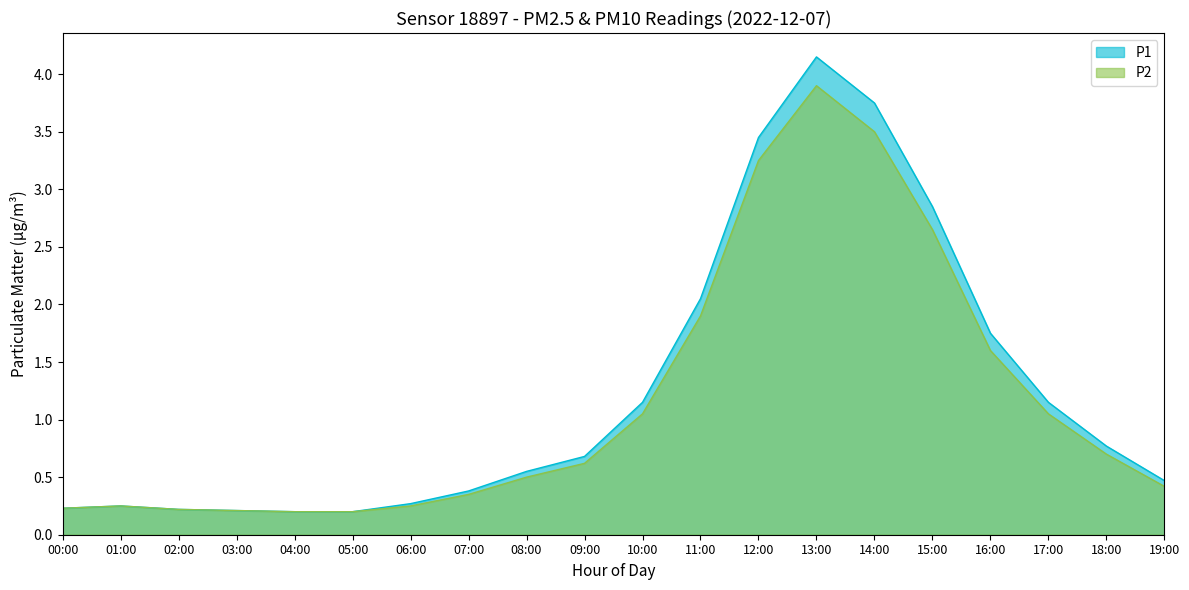

Count the number of data series in this chart.

2